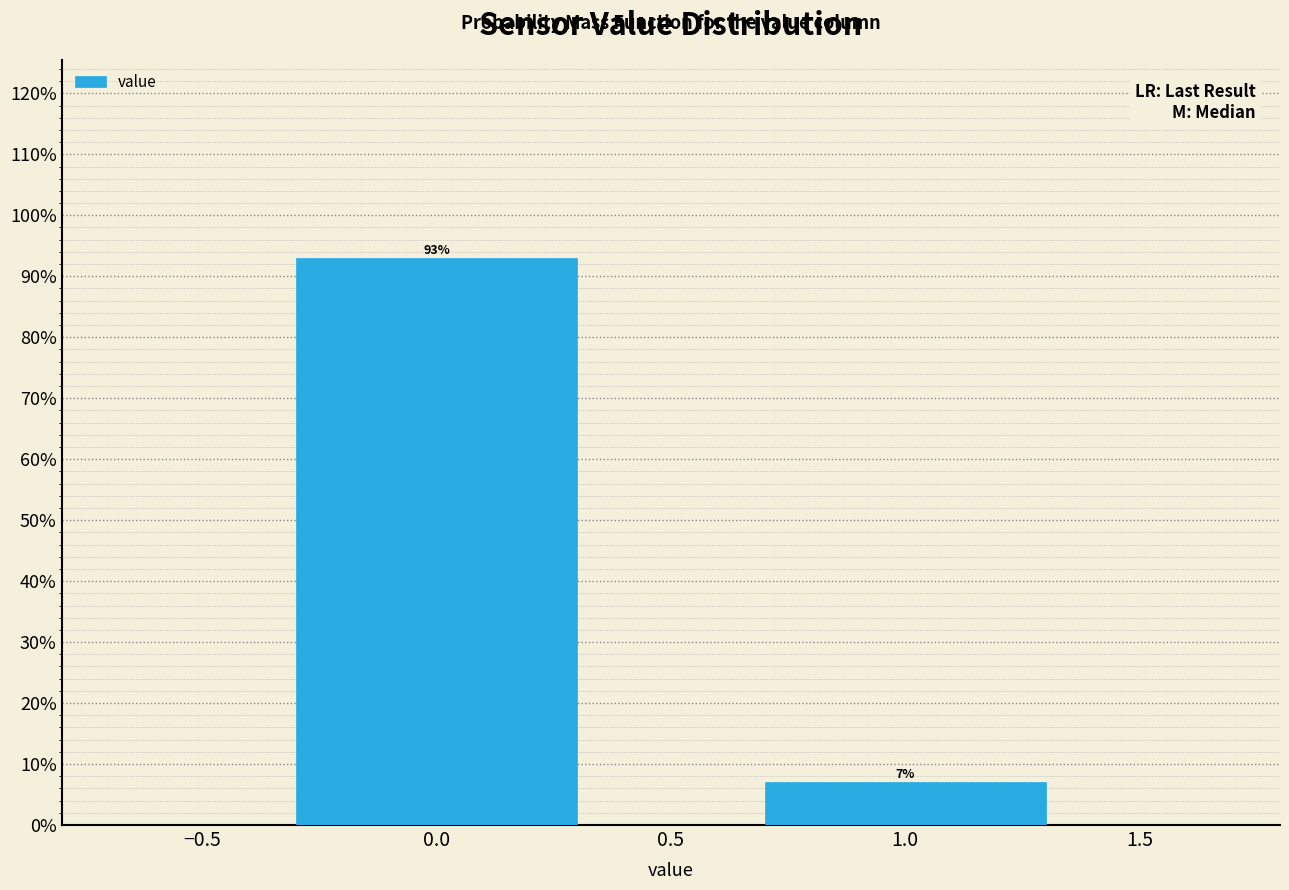

Rank the categories by value from lowest to highest.

1.0, 0.0